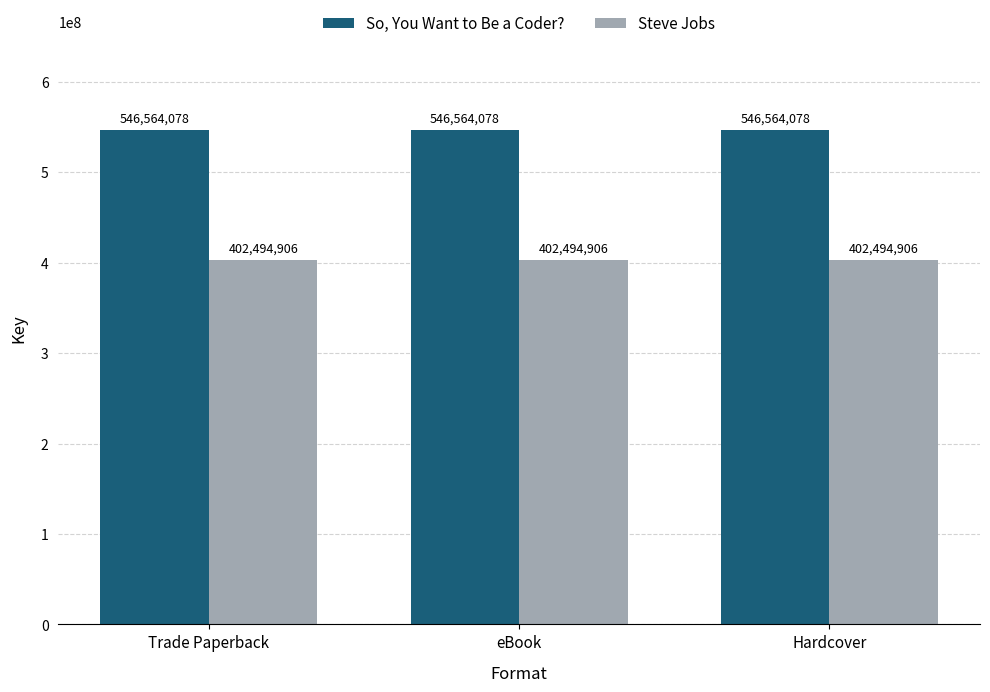

What are all the series names shown in the legend?

So, You Want to Be a Coder?, Steve Jobs